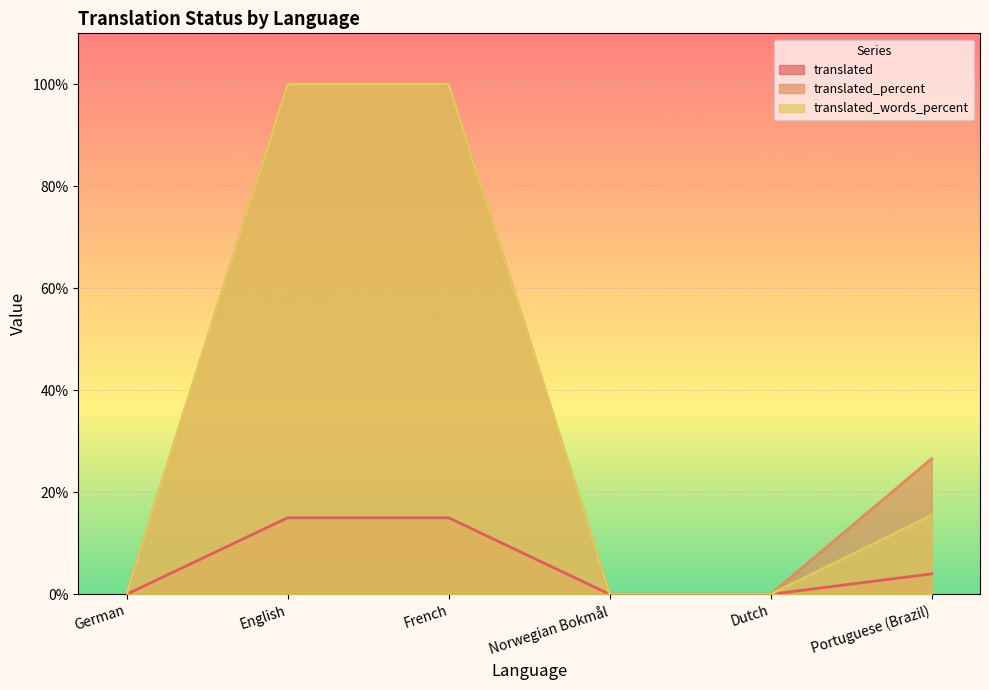

At how many categories does at least one series exceed 61?

2